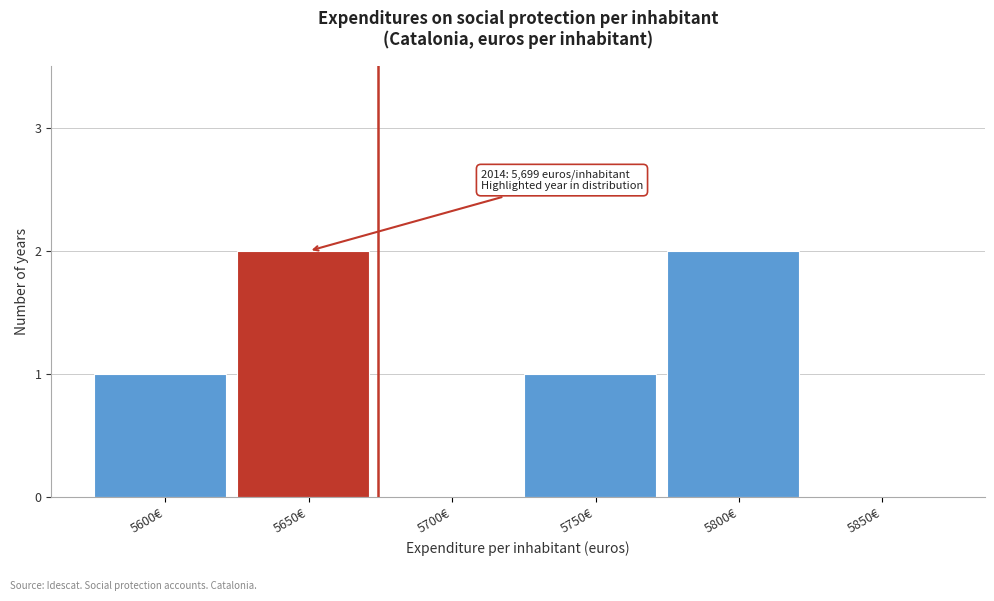

Reading left to right, extract all data points from this chart.

5600€=1	5650€=2	5700€=0	5750€=1	5800€=2	5850€=0